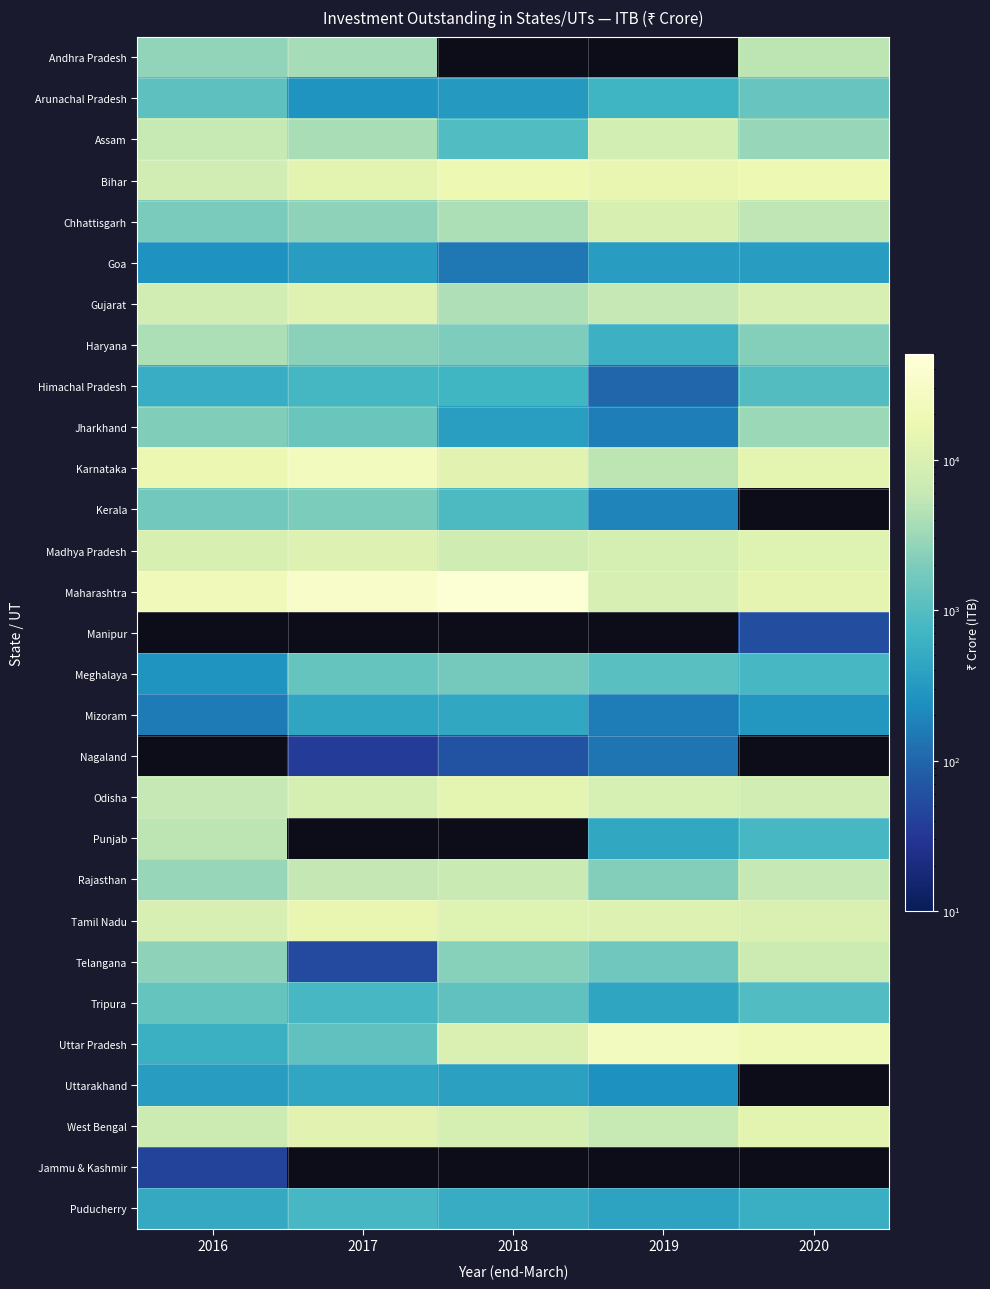

What is the difference between the maximum and minimum values in the Rajasthan series?

4247.3